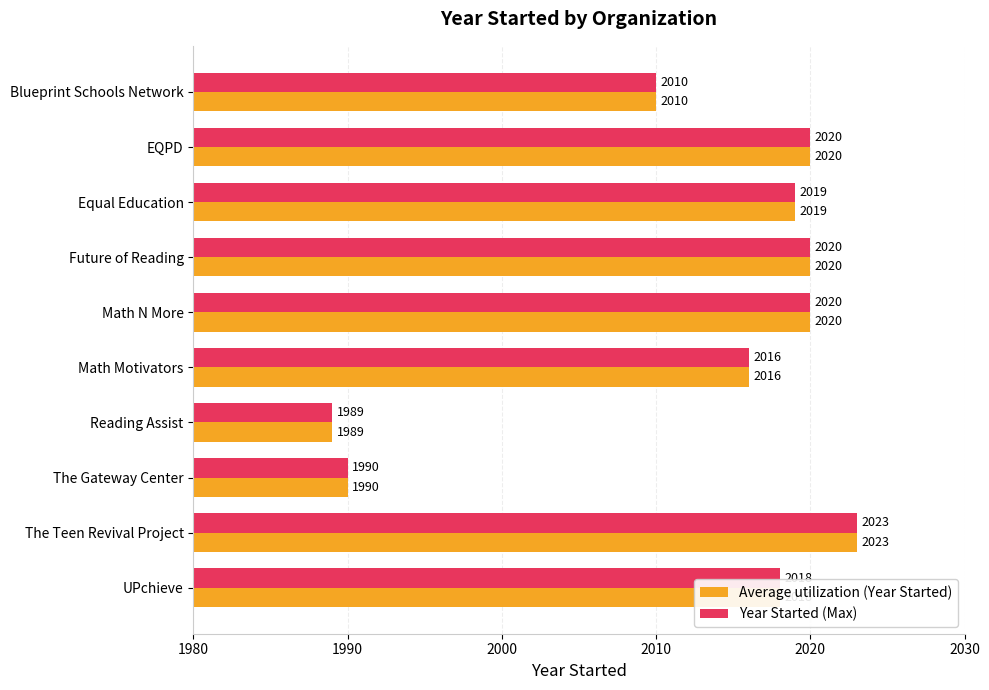

What is the total value across all series at The Gateway Center?

3980